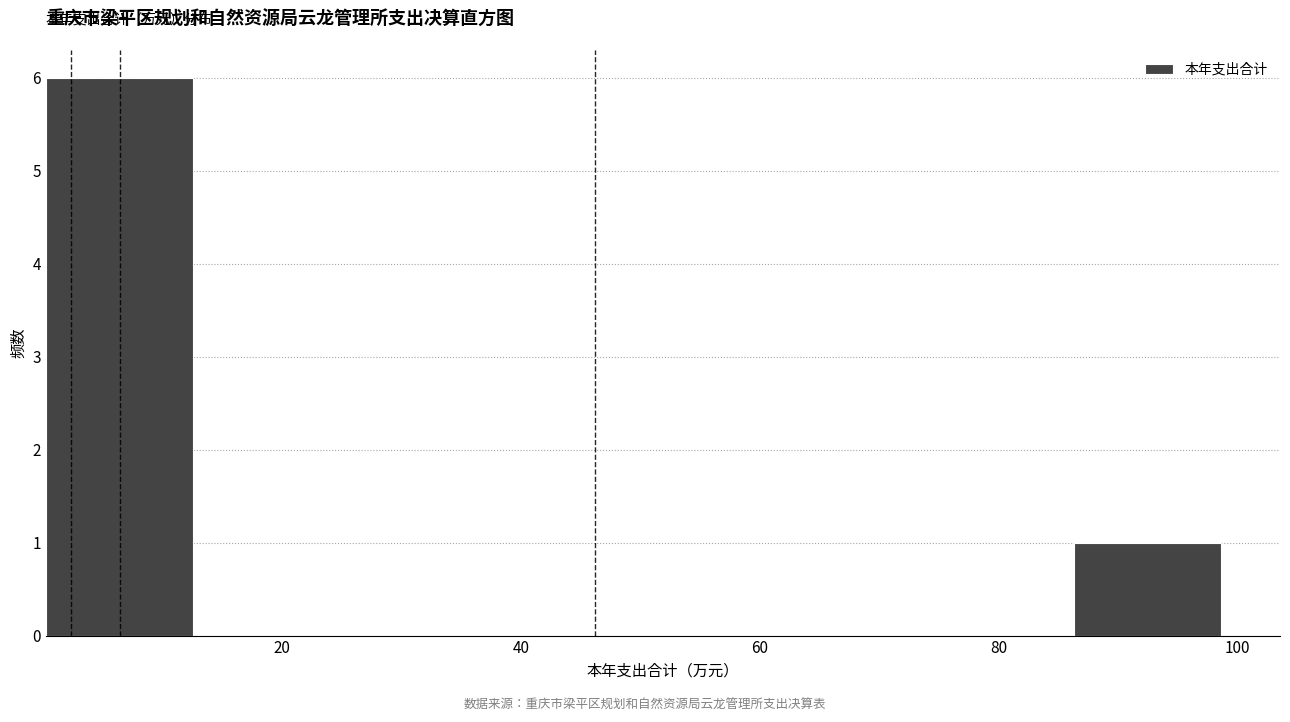

Over which range of the x-axis is the bar tallest?

0 to 12